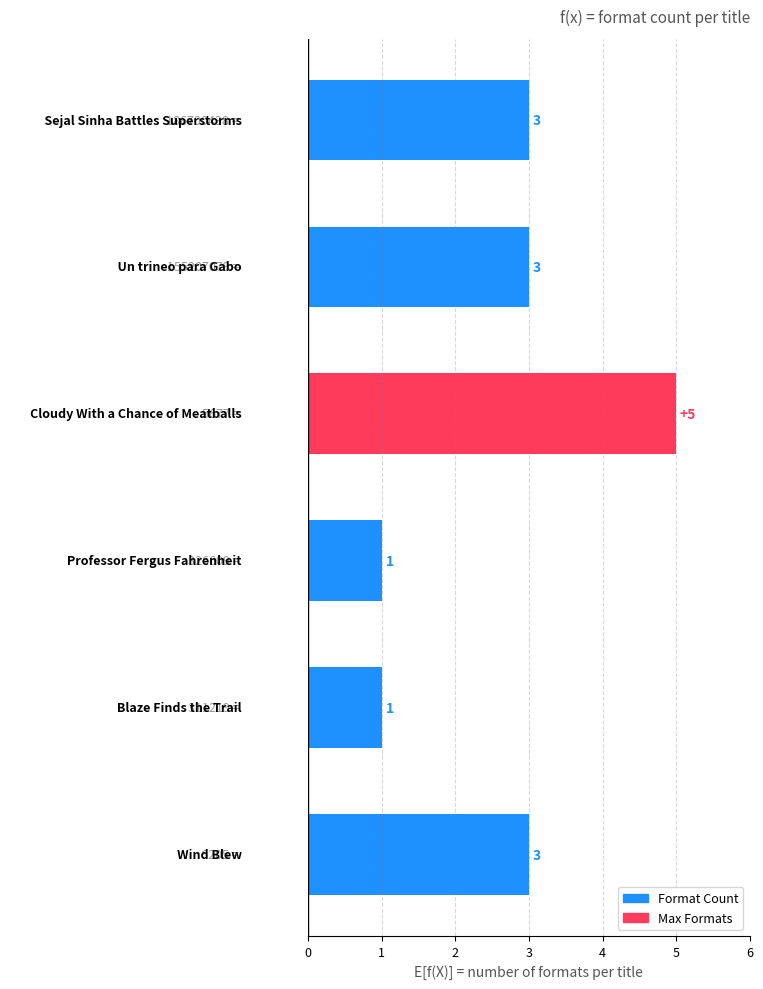

How many values are between 1 and 3?

5